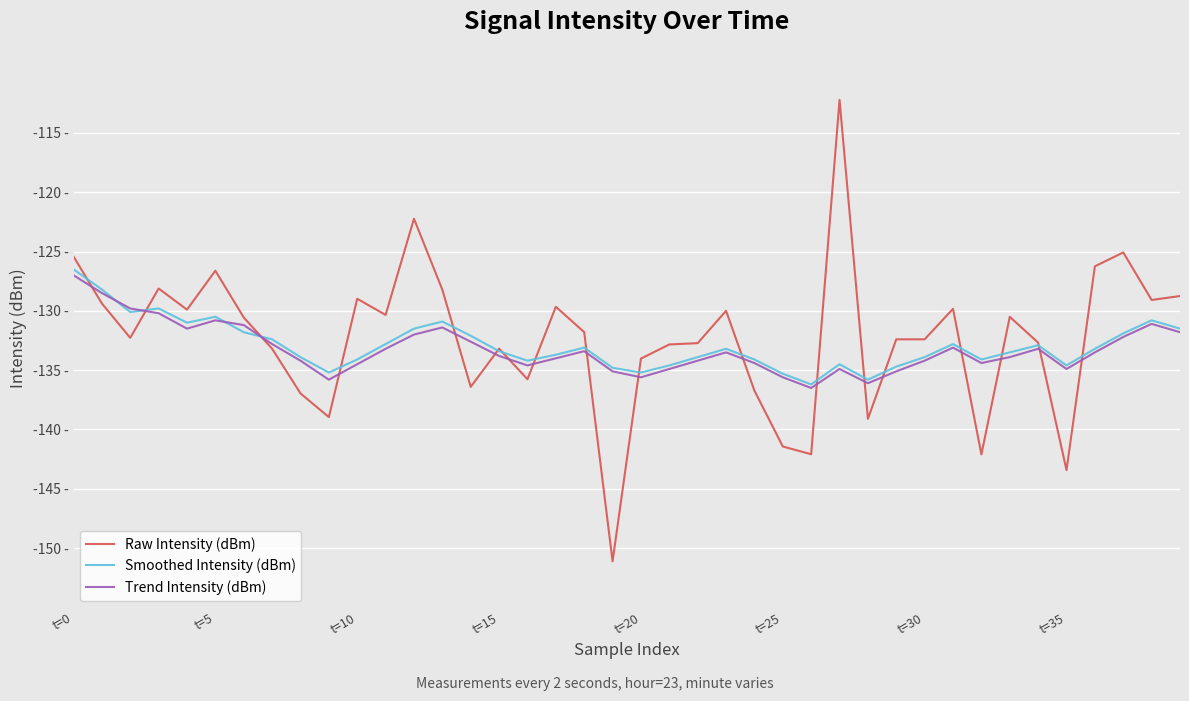

What is the highest value of the Trend Intensity (dBm) series?

-127.0